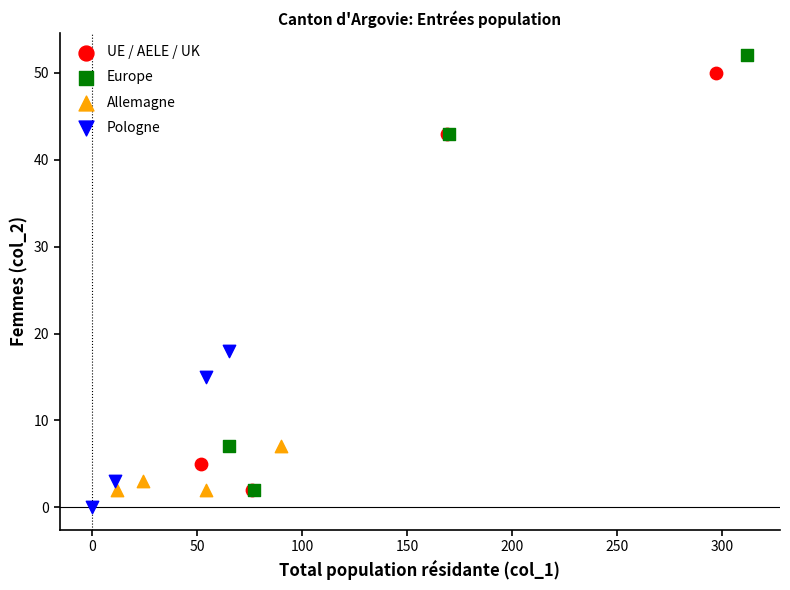

Which series has the largest Y range (max minus min)?

Europe